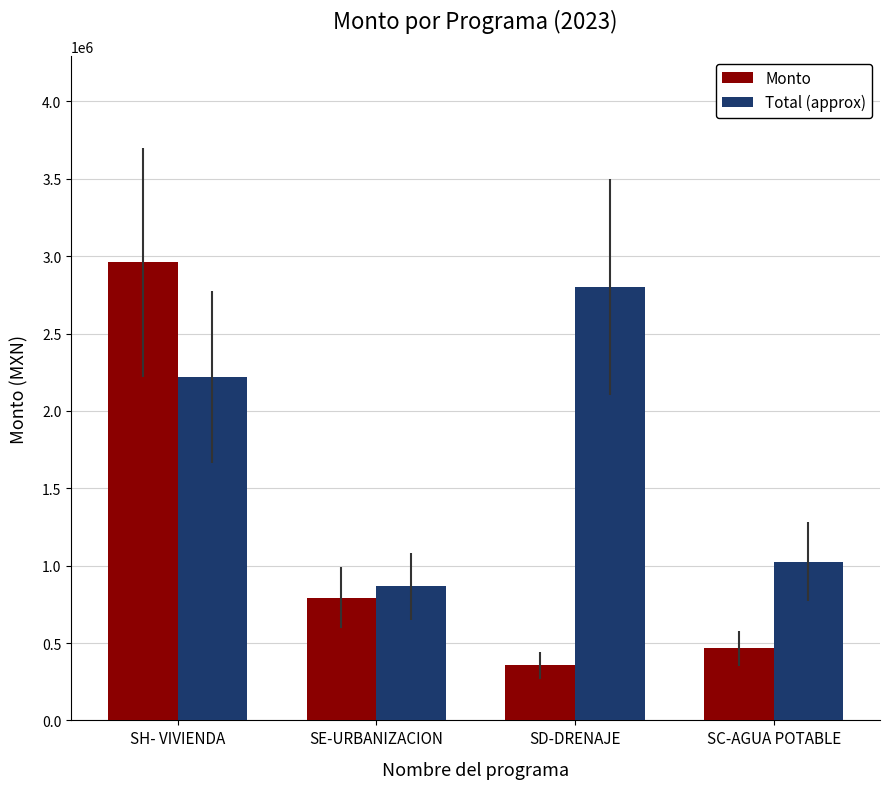

What is the label of the 1st bar from the right?

SC-AGUA POTABLE